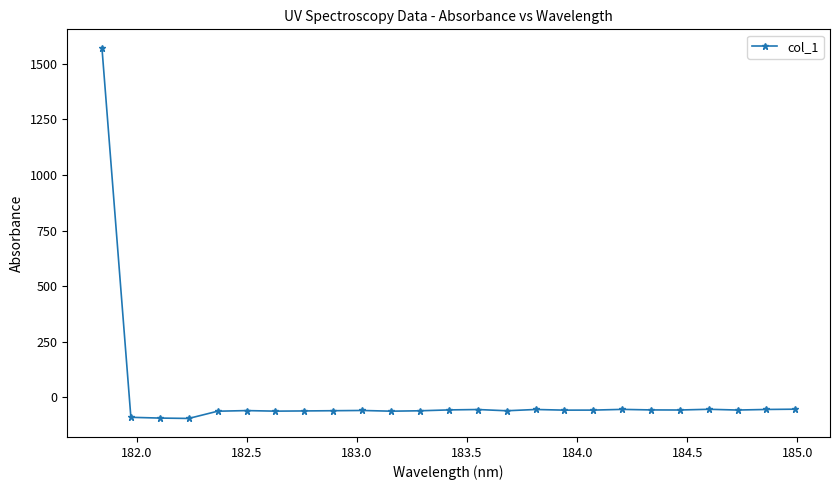

True or false: there are more than 2 points higher than both neighbors.

True